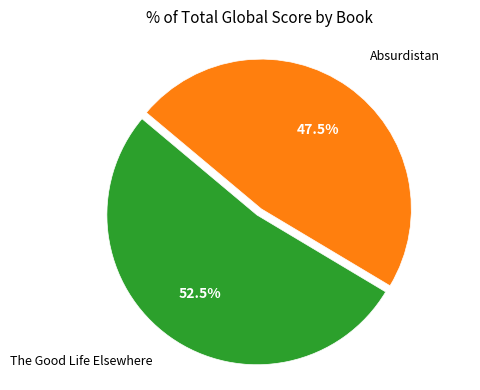

Is there any slice that represents more than half of the pie?

Yes